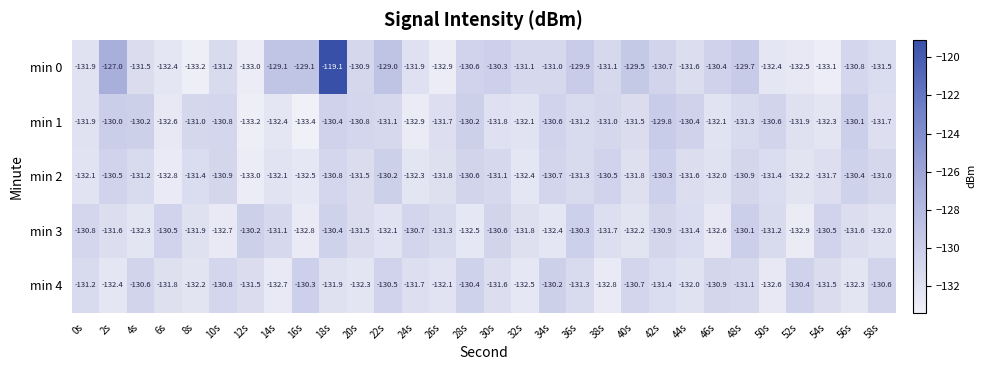

At which category does the chart reach its minimum across all series?

16s